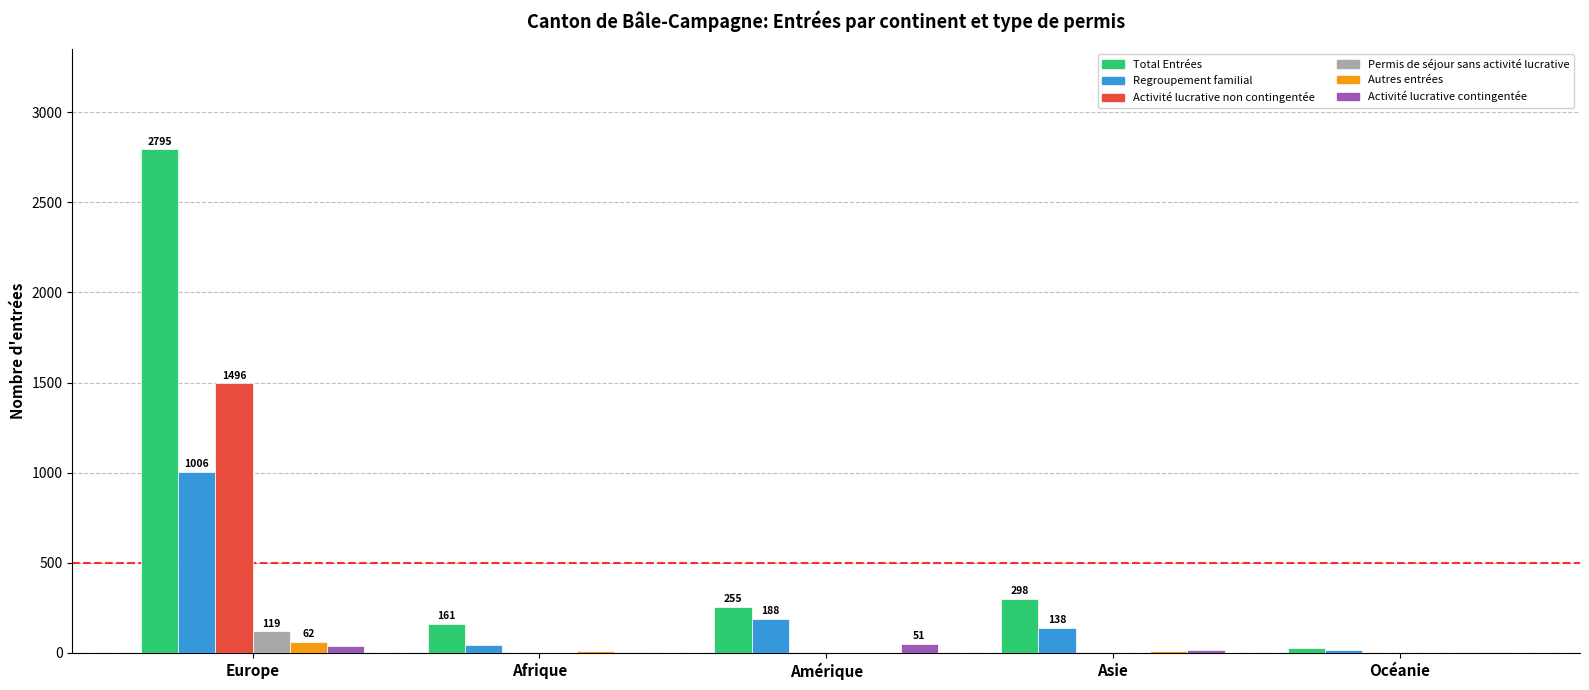

What is the sum of all Total Entrées values?

3534